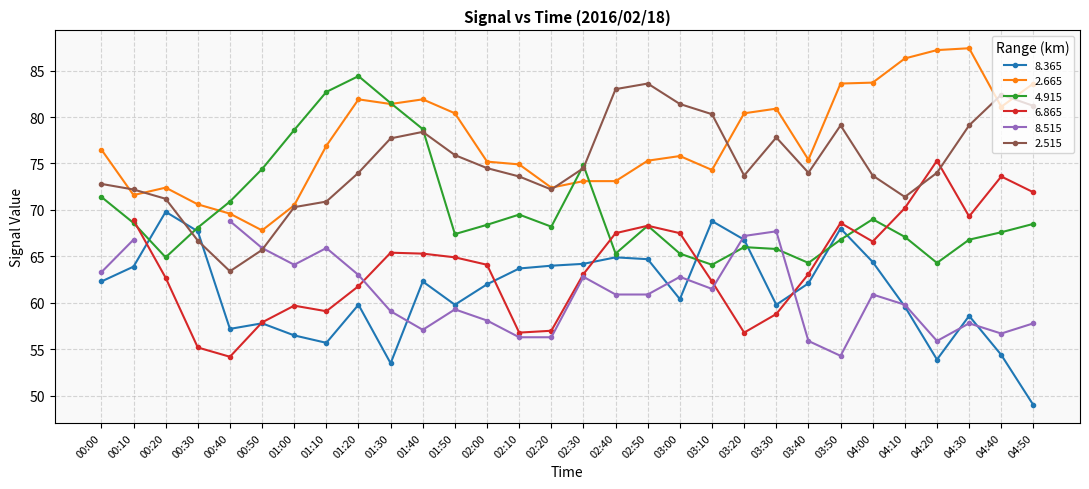

What is the sum of the   4.915 values at 04:50 and 00:30?

136.6